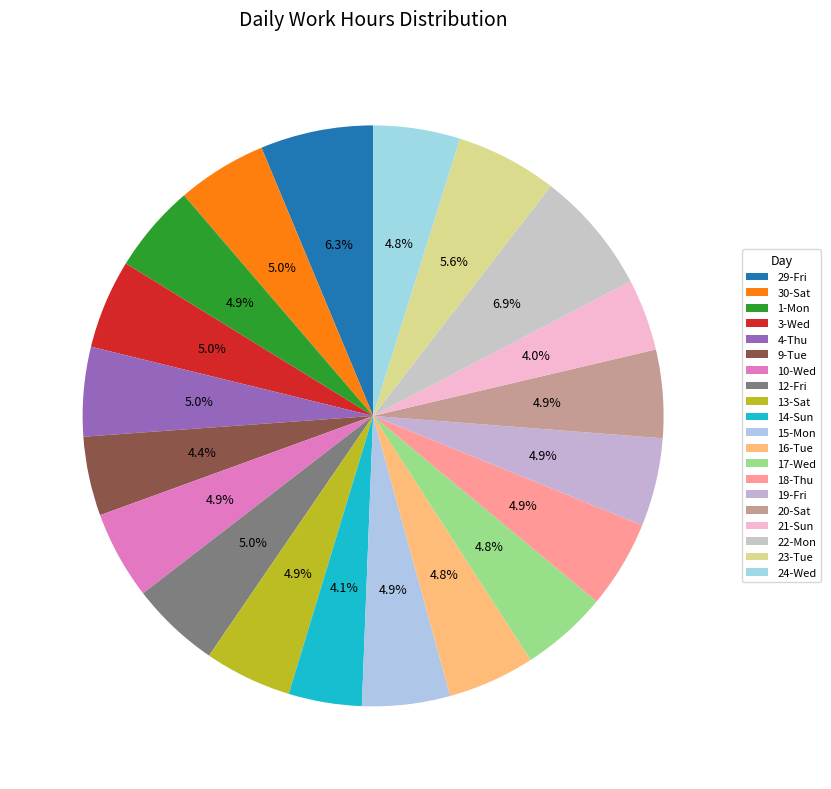

Does 19-Fri represent more than half of the total?

No